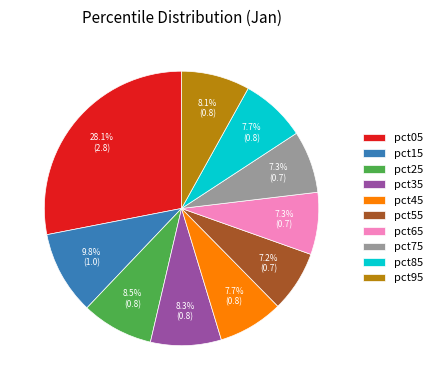

Is it true that pct05 is 22% of the pie?

False